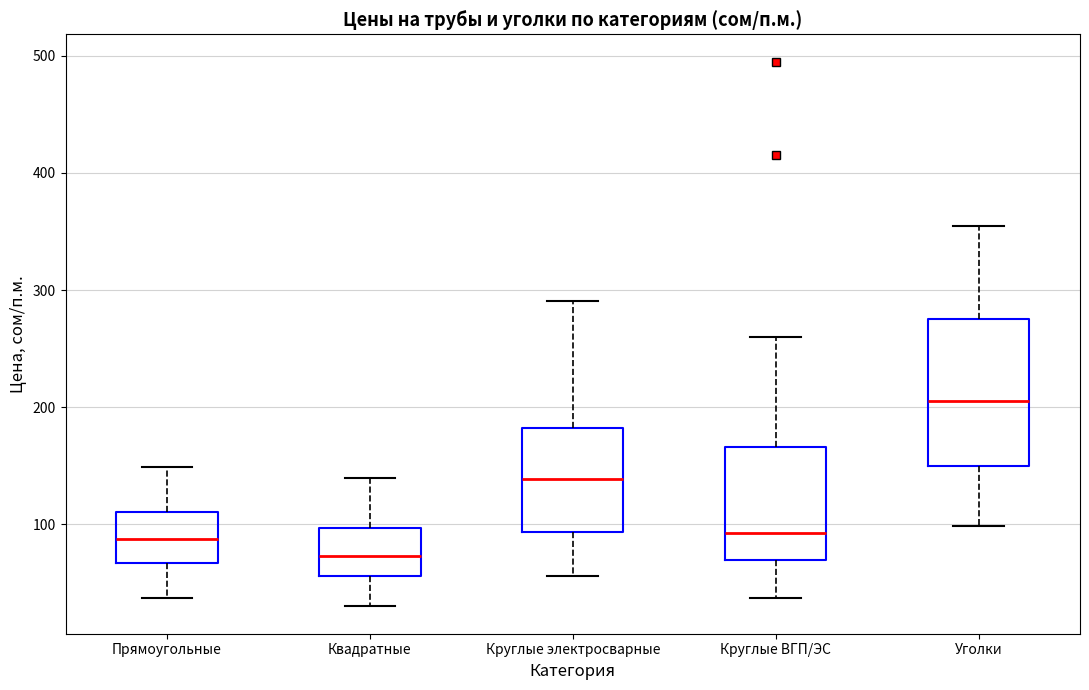

Comparing the boxes themselves (not the whiskers), which one is the tallest?

Уголки